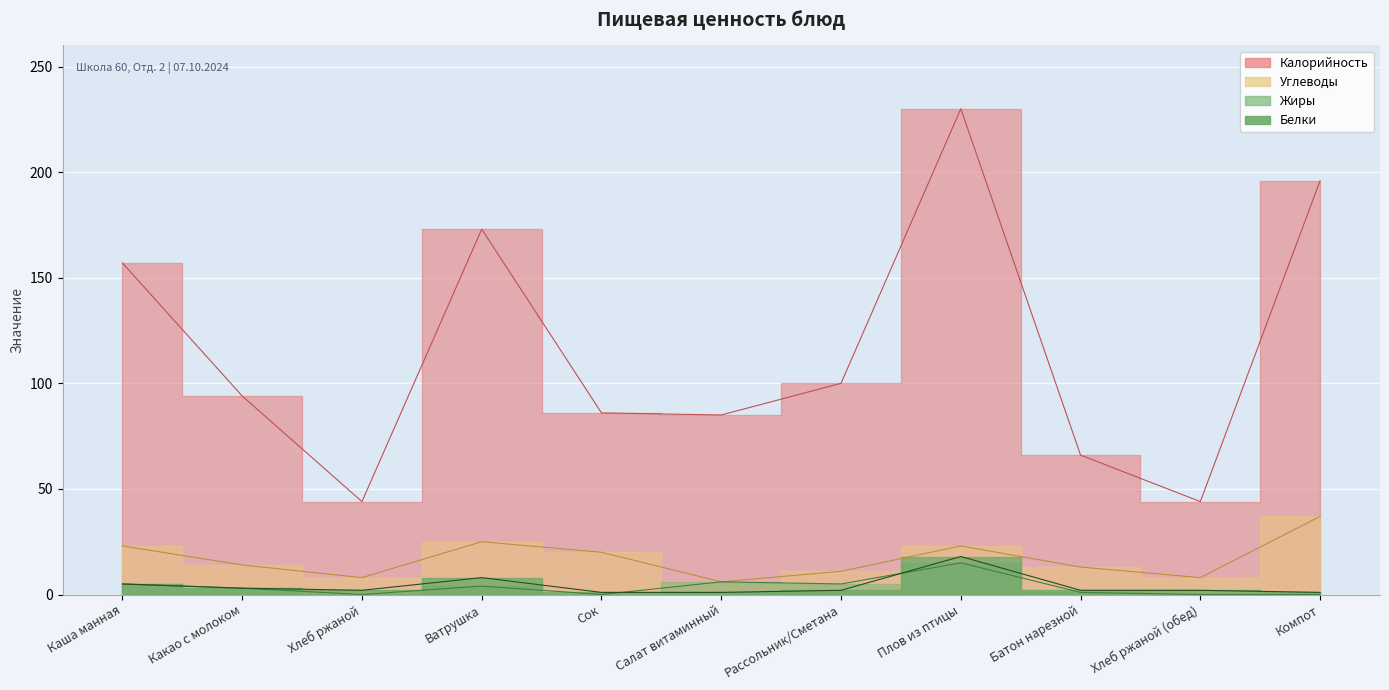

What is the approximate value of Белки at Компот?

1